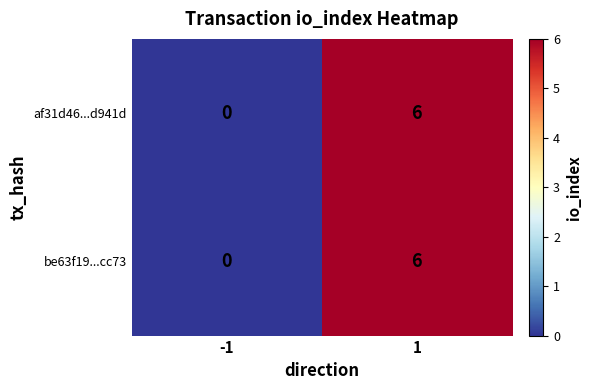

List the labels in order of af31d46...d941d value, smallest first.

-1, 1